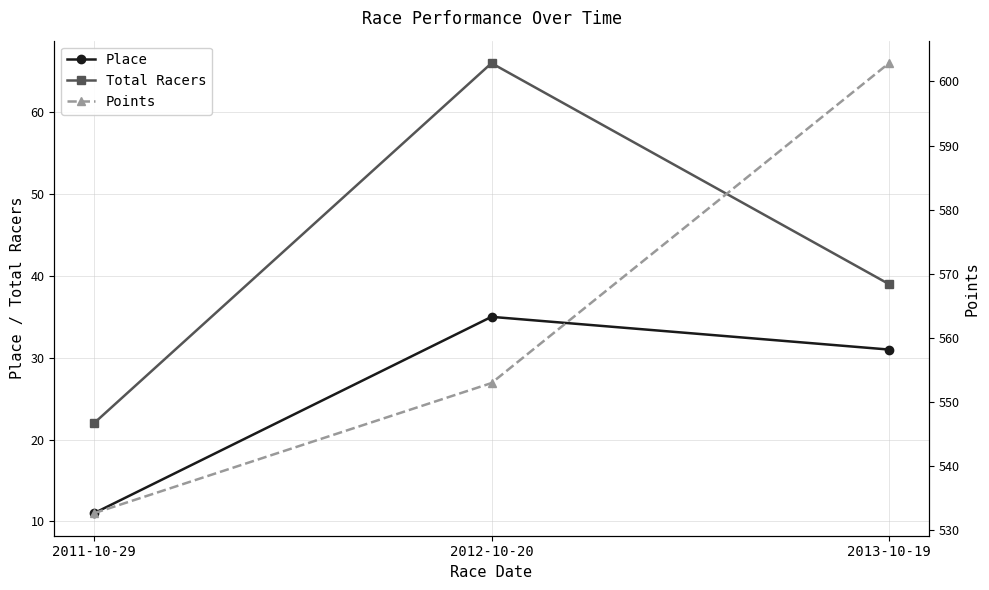

Reading left to right, list all the values displayed in this chart.

Place: 11.0	35.0	31.0
Total Racers: 22.0	66.0	39.0
Points: 532.6	552.9	602.9